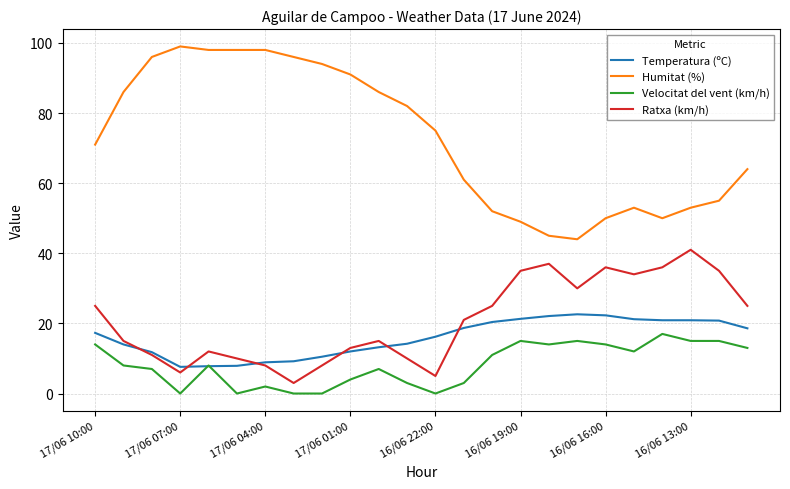

Does the chart have visible grid lines?

Yes